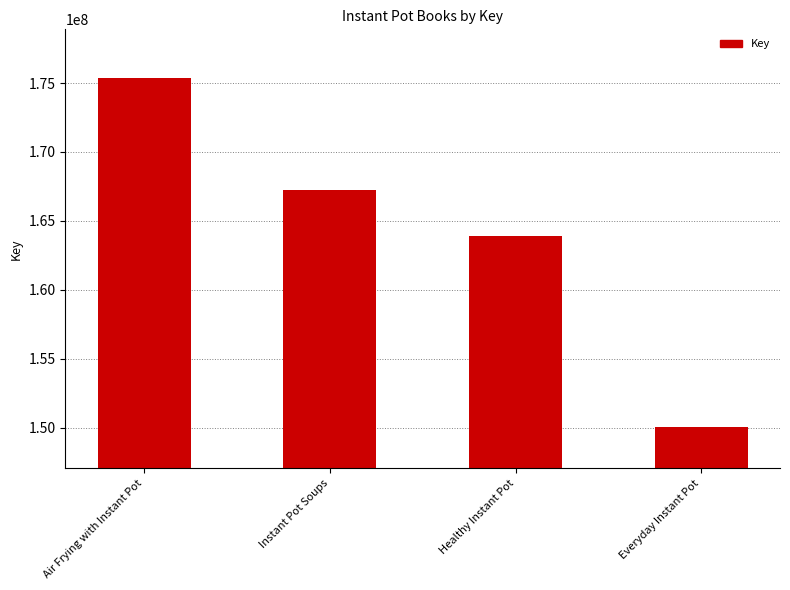

How many categories are shown in the chart?

4